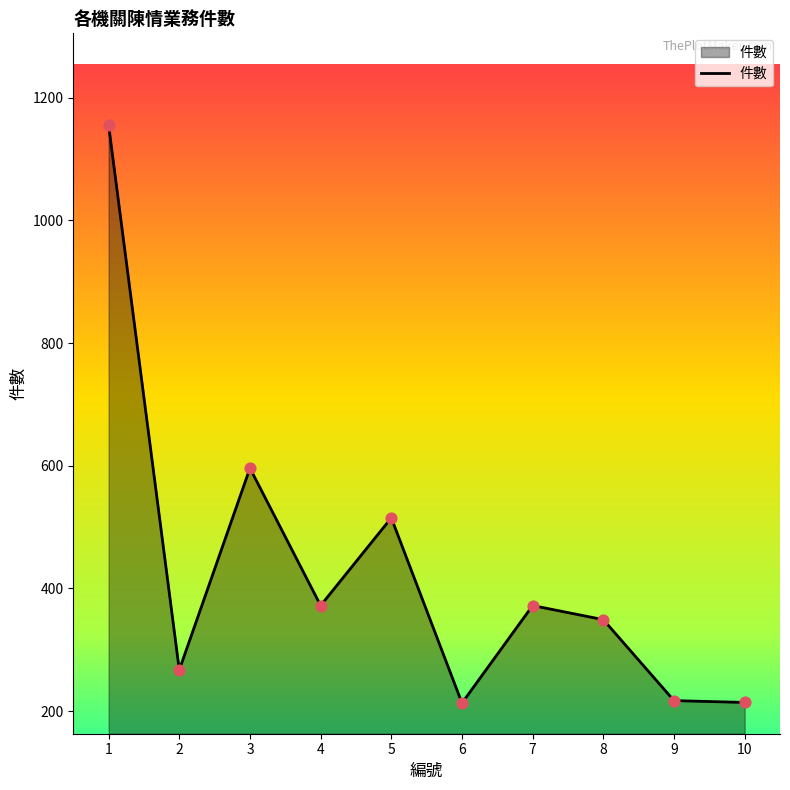

What is the change in value from 6 to 10?

+1